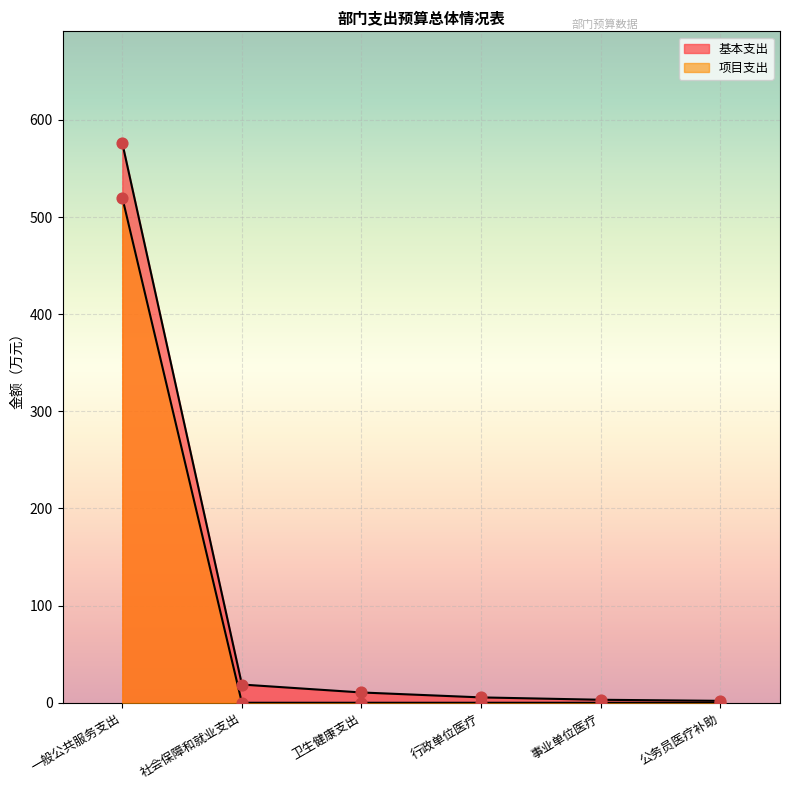

What is the total value across all series at 一般公共服务支出?

1096.0